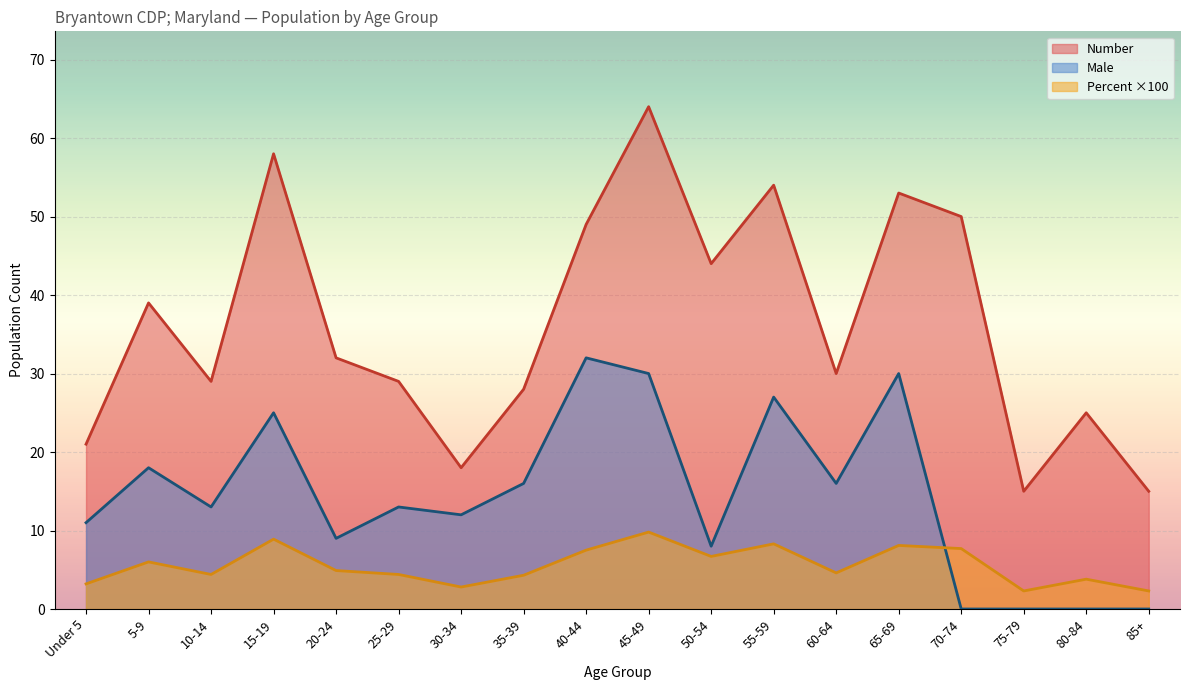

The value of Number at 80-84 is 25.0. True or false?

True